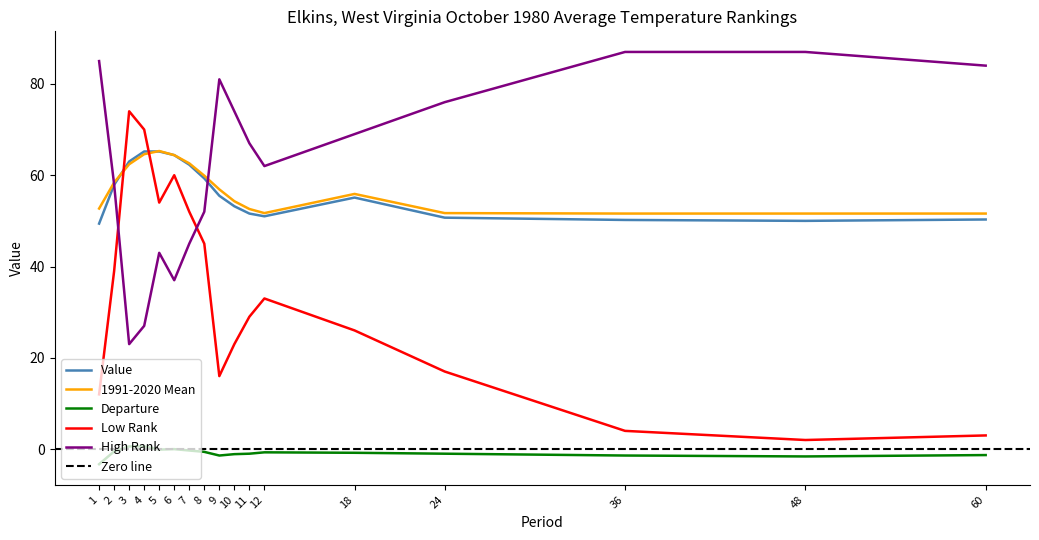

What is the difference between the High Rank values at 6 and 1?

48.0